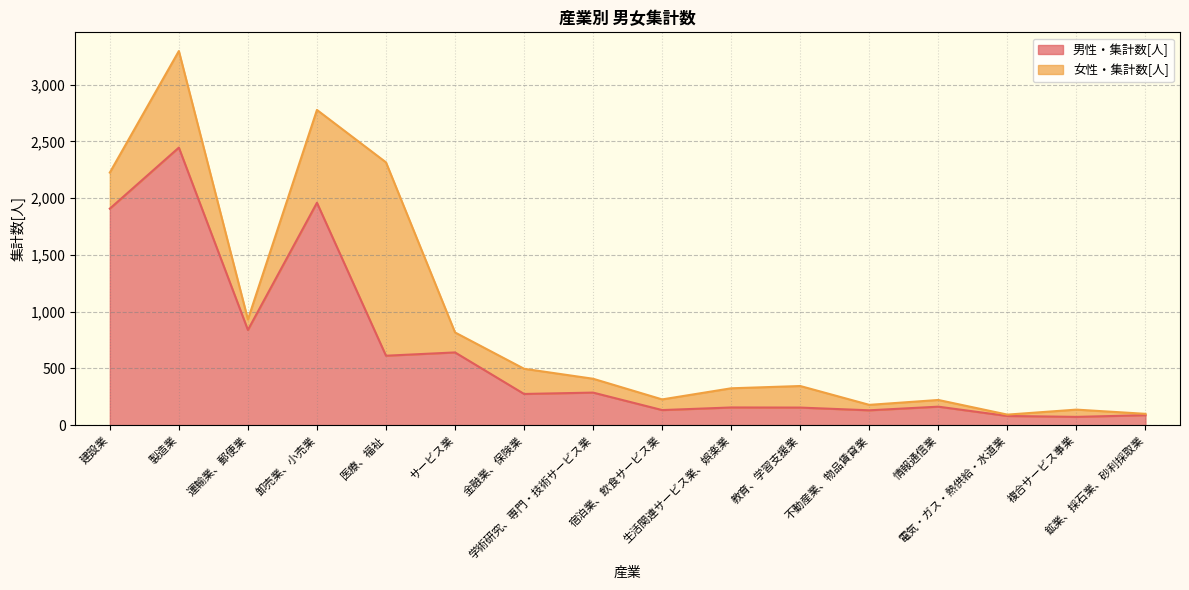

Is it true that the value at 建設業 is 2771?

False